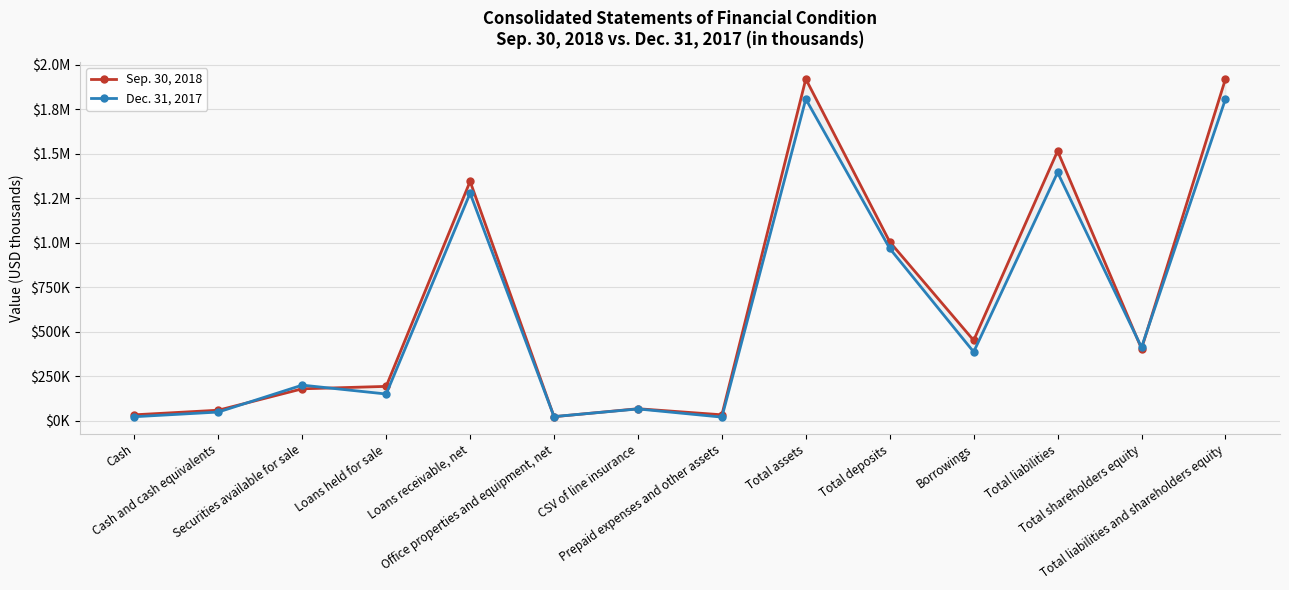

What value does the Sep. 30, 2018 series have at Securities available for sale, to the nearest 50?

179100